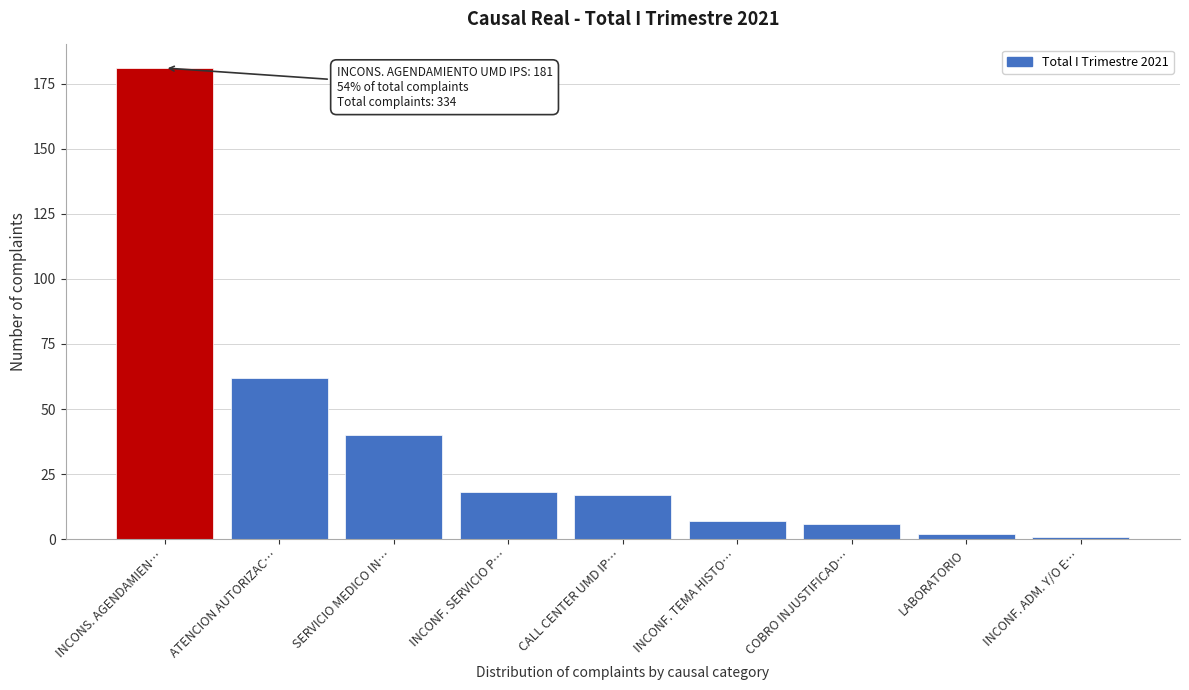

Reading right to left, list all the values displayed in this chart.

1	2	6	7	17	18	40	62	181